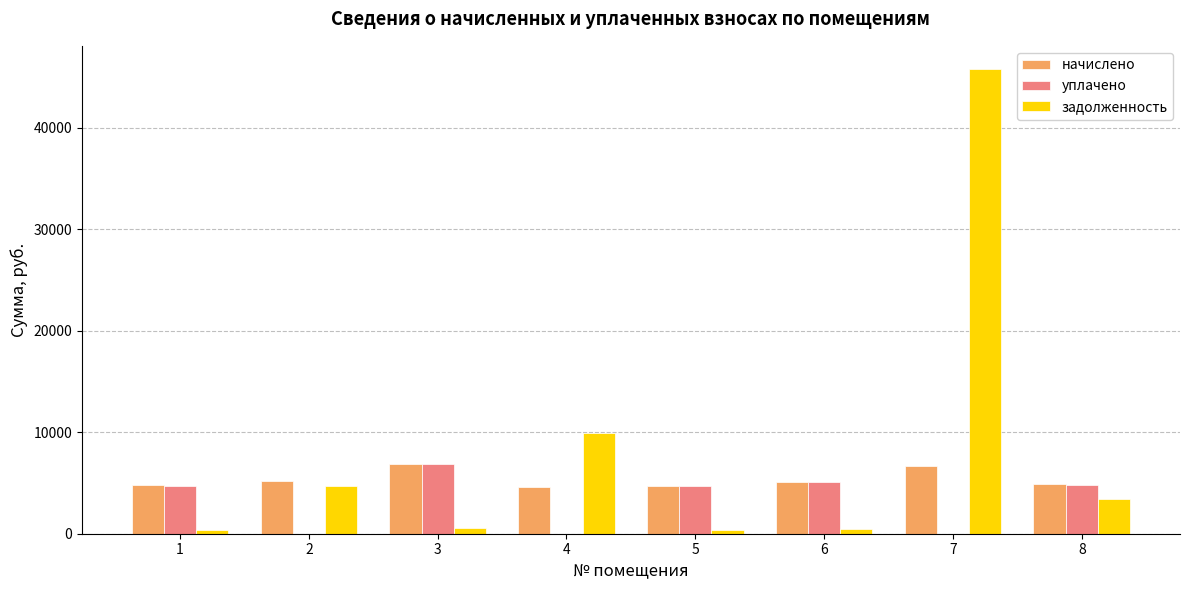

Is the value of уплачено at 4 greater than the value of задолженность at 4?

No